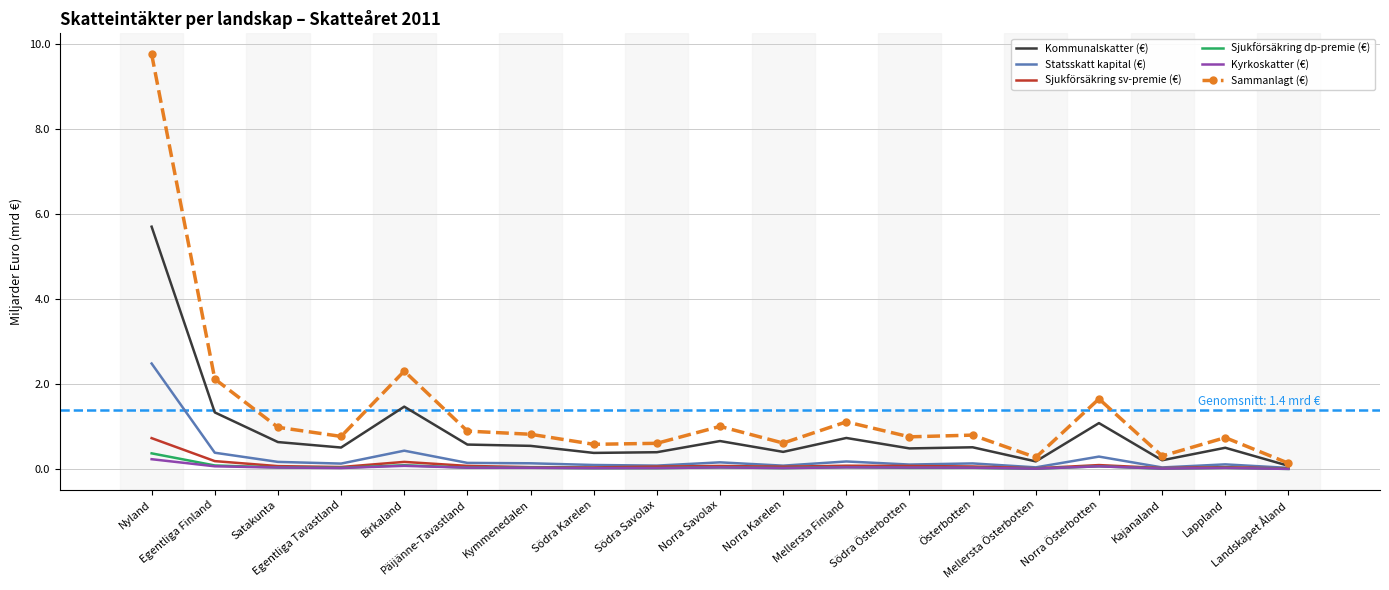

Between Nyland and Södra Österbotten, which series saw the biggest shift?

Sammanlagt (€)